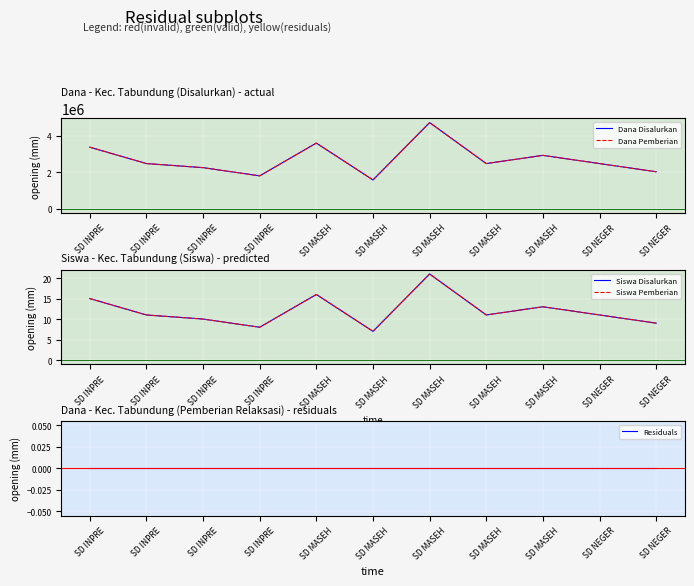

What is the label of the 10th point from the left?

SD NEGER